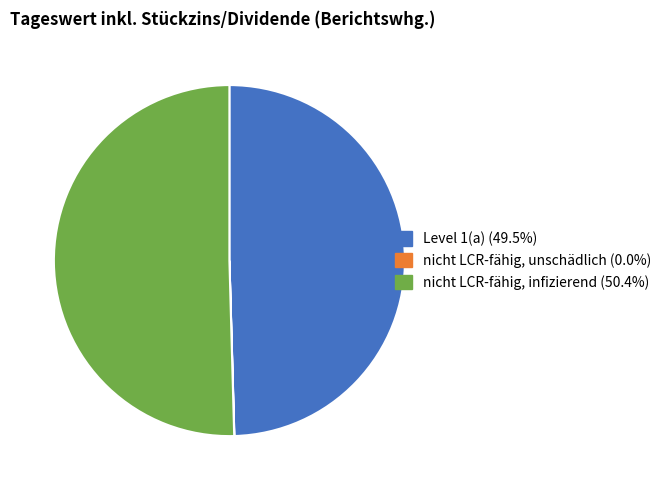

Is nicht LCR-fähig, infizierend the majority of the pie?

Yes